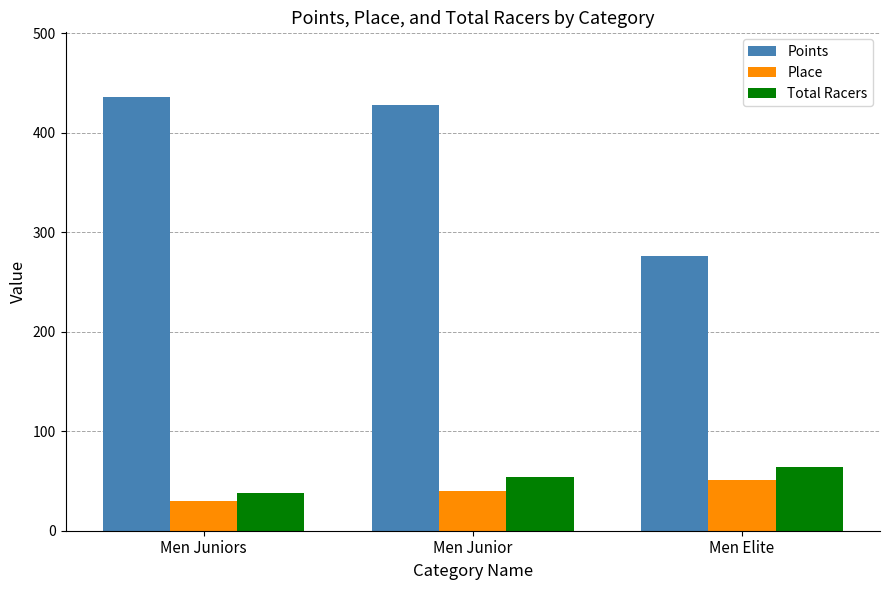

What is the spread (max minus min) of values at Men Elite?

225.9